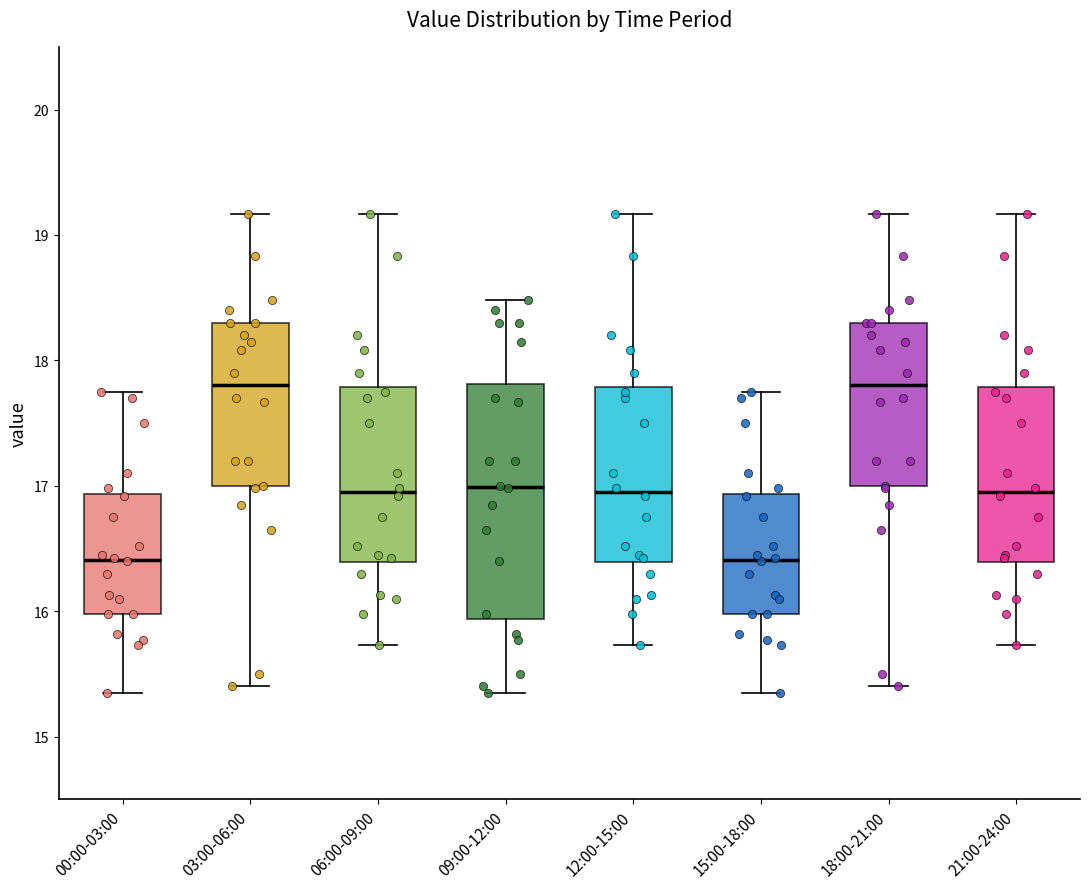

Where does the upper whisker of the box for 06:00-09:00 end on the y-axis? The values are not printed on the chart, so give them approximately, as read against the axis.

19.2